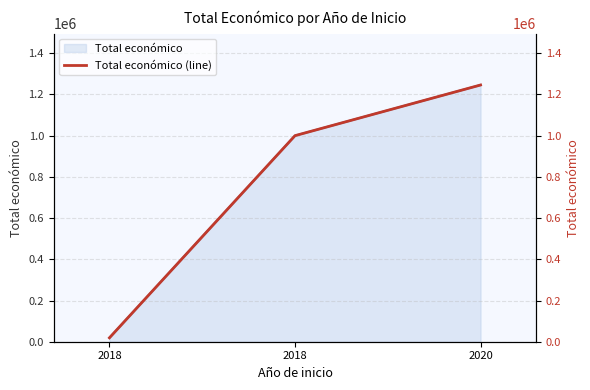

The value at 2018 is 18970. True or false?

True